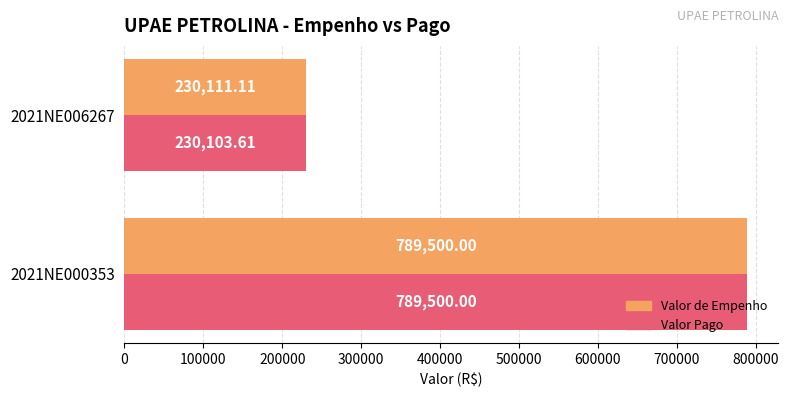

Which series has the widest spread of values?

Valor Pago